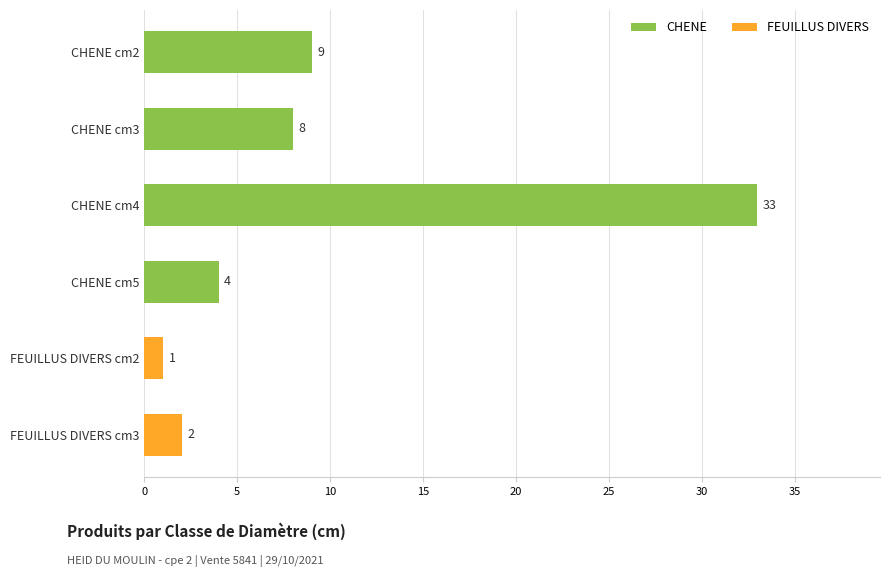

How many bars are there in total?

6